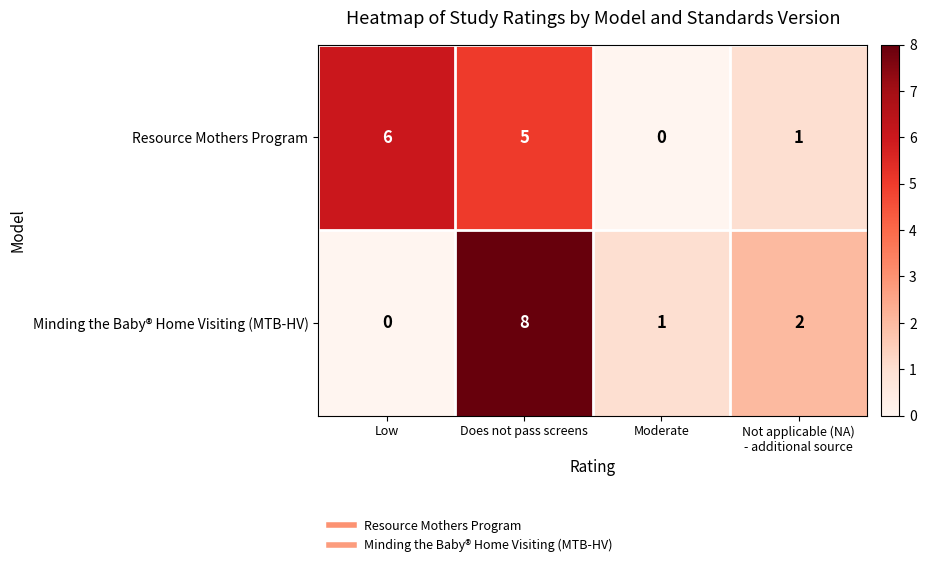

How many categories are shown in the chart?

4